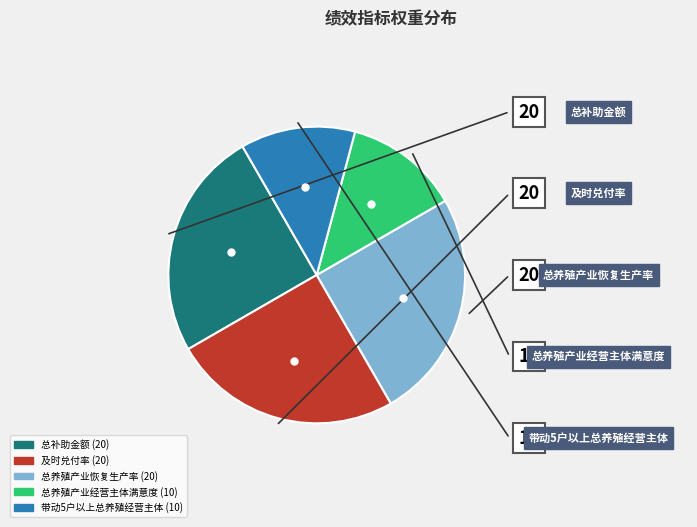

Is 及时兑付率 the majority of the pie?

No